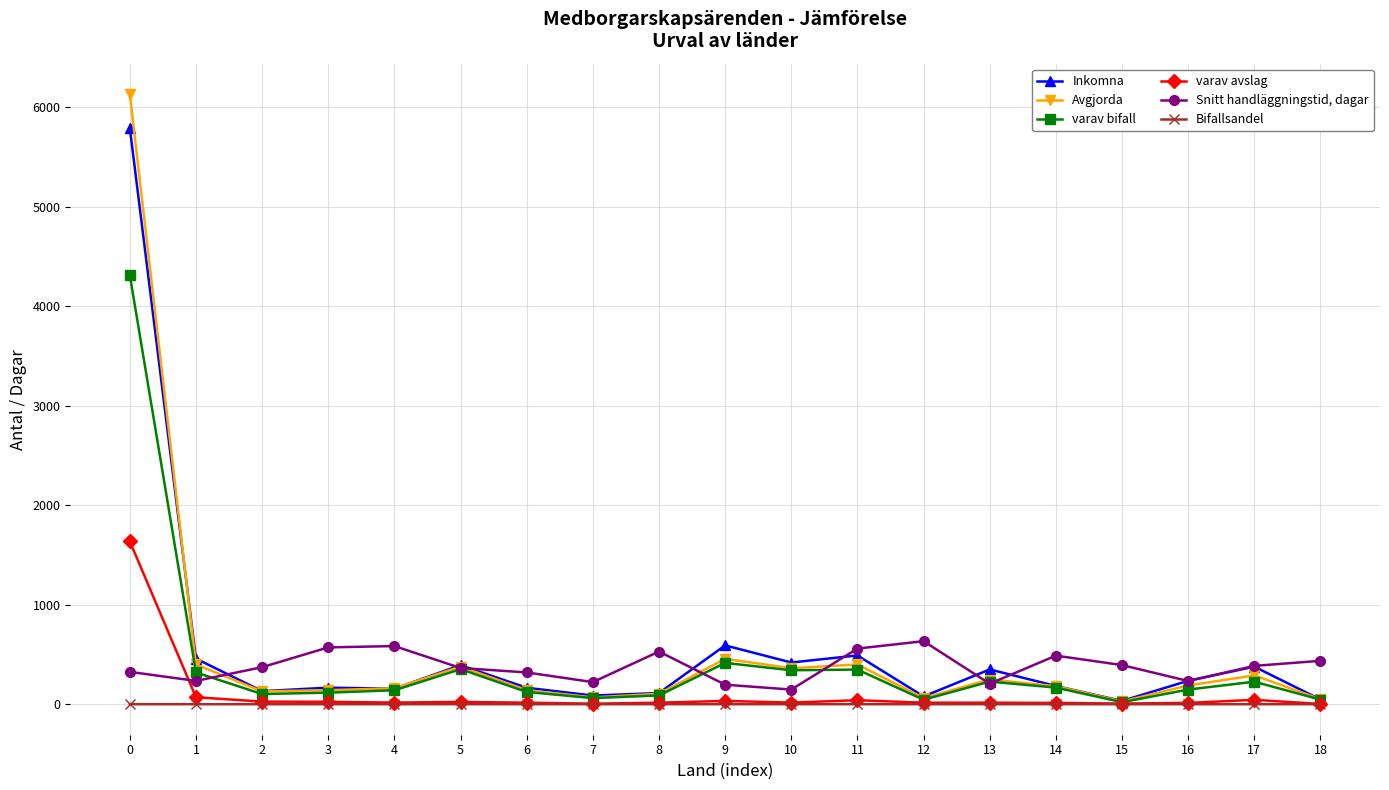

What is the difference between the Inkomna values at 6 and 2?

34.0